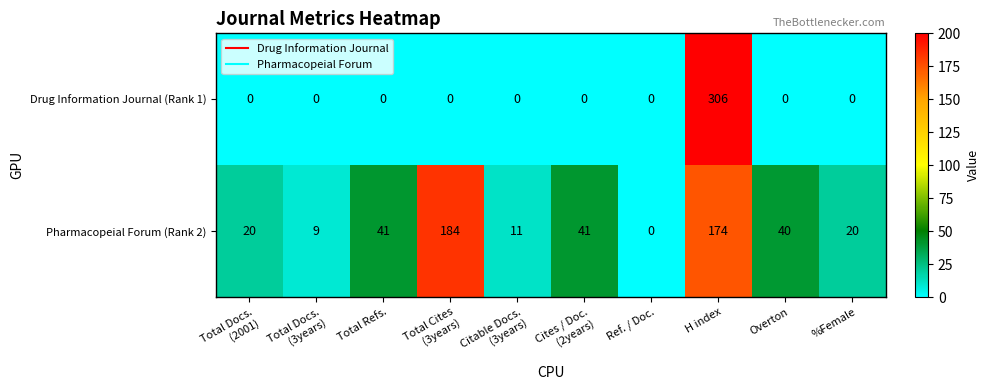

At which label does Drug Information Journal (Rank 1) reach its peak?

H index